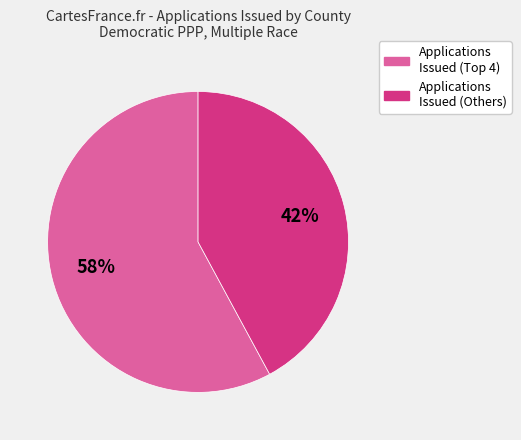

Does any single category account for the majority?

Yes